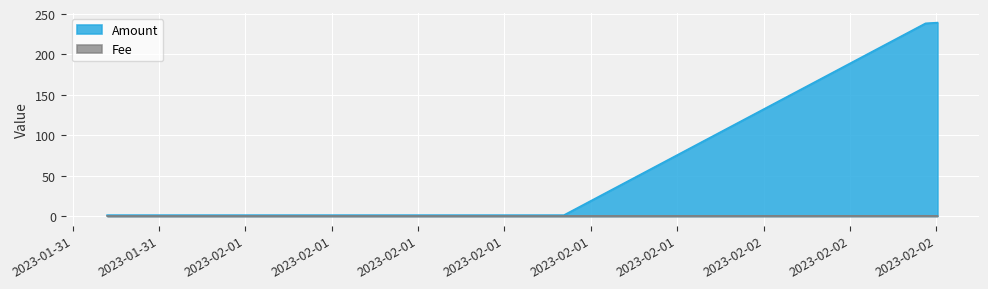

Reading right to left, list all the values displayed in this chart.

Amount: 239.4	238.5	1.0	1.0
Fee: 0.1	0.2	0.0	0.0